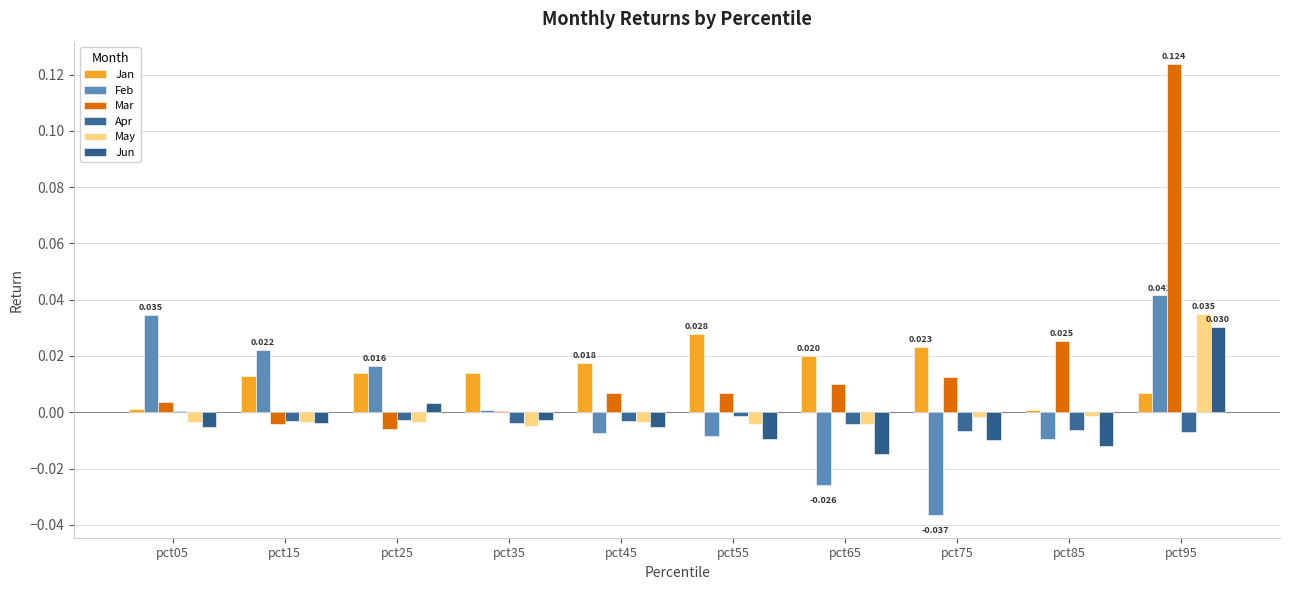

At pct15, list the series in order from largest to smallest.

Feb, Jan, Apr, May, Jun, Mar